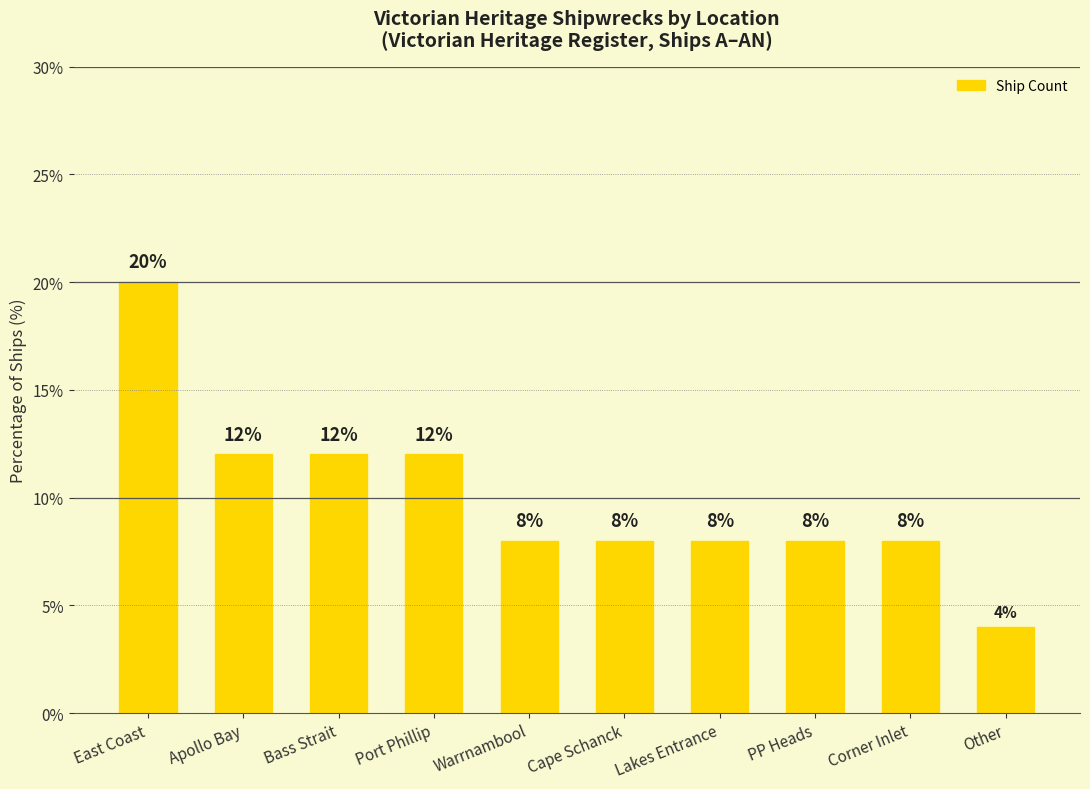

What is the difference between the values at East Coast and Cape Schanck?

12